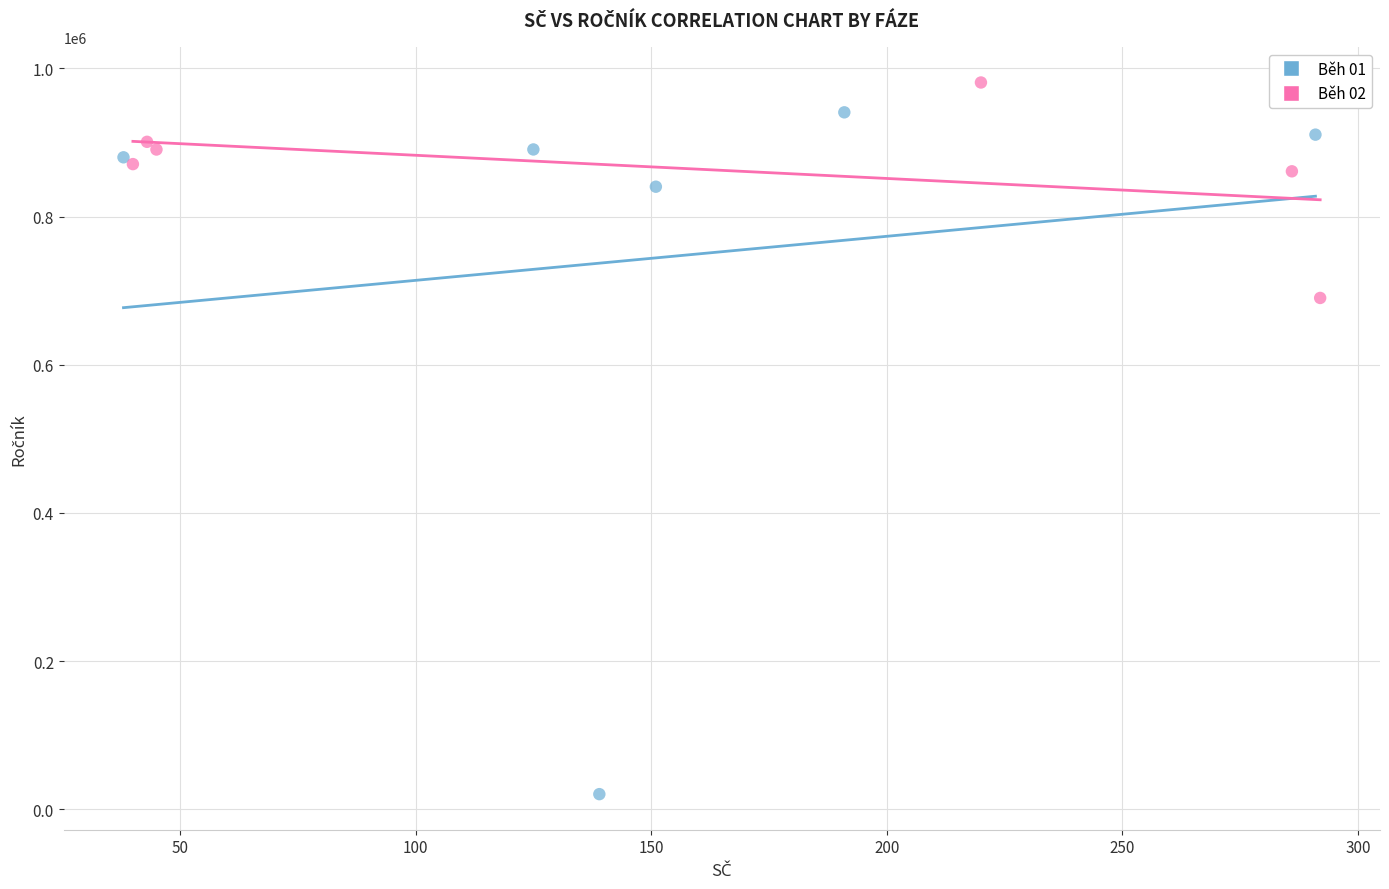

Which series contains the lowest Y value?

Běh 01